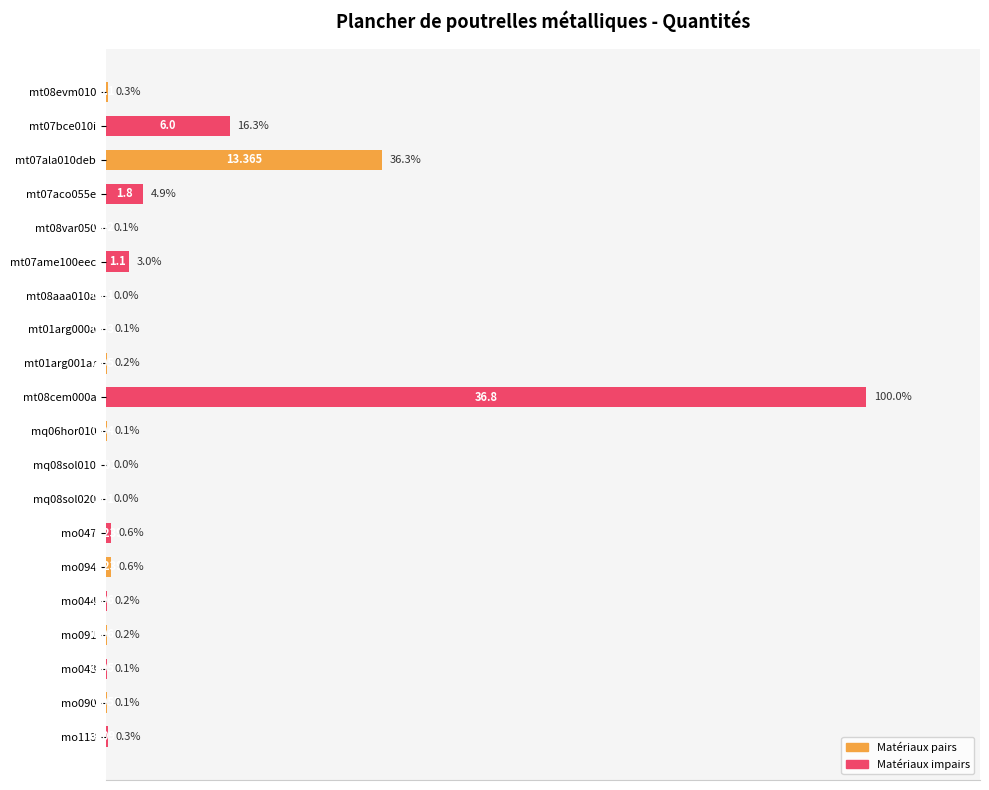

At which category does the chart reach its peak across all series?

mt08cem000a